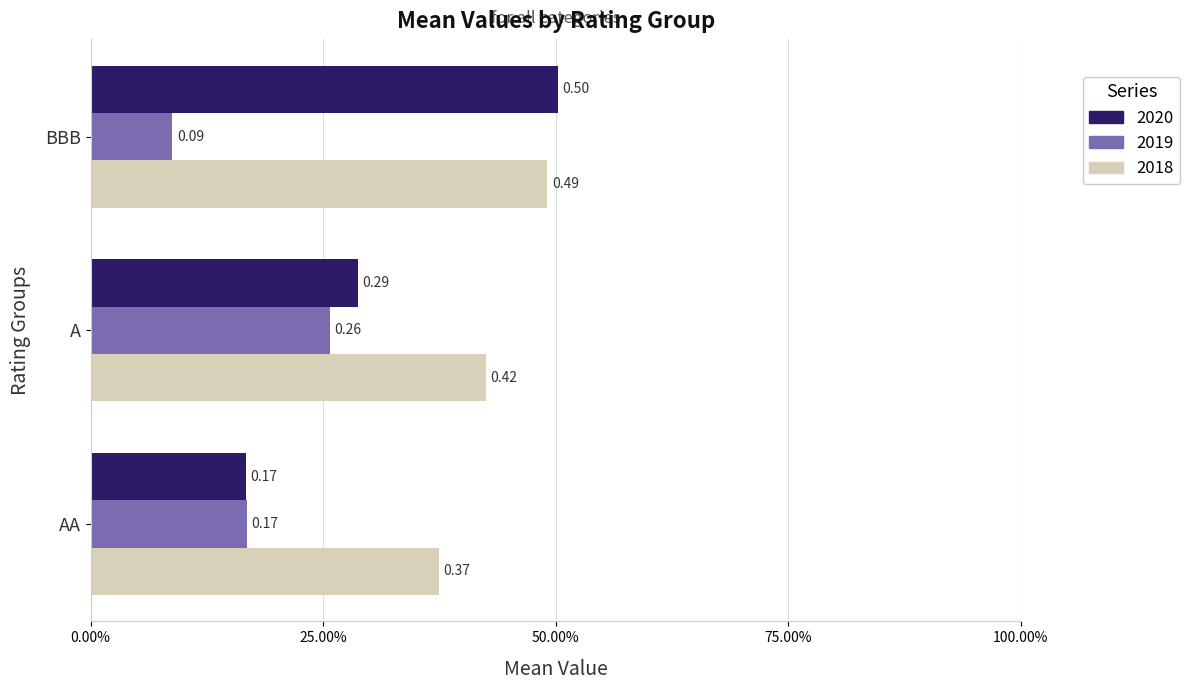

What are all the series names shown in the legend?

2020, 2019, 2018